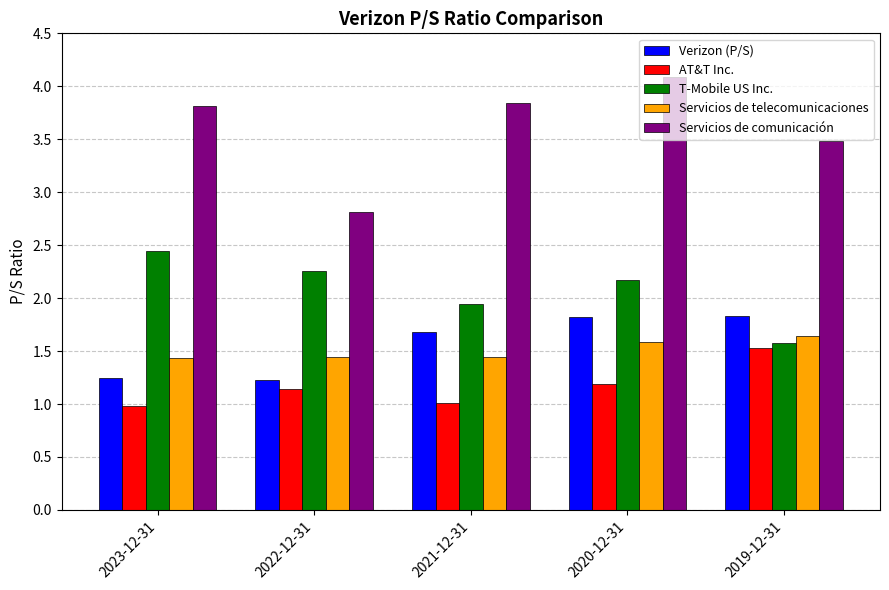

What is the difference between the maximum and second lowest values in the AT&T Inc. series?

0.5